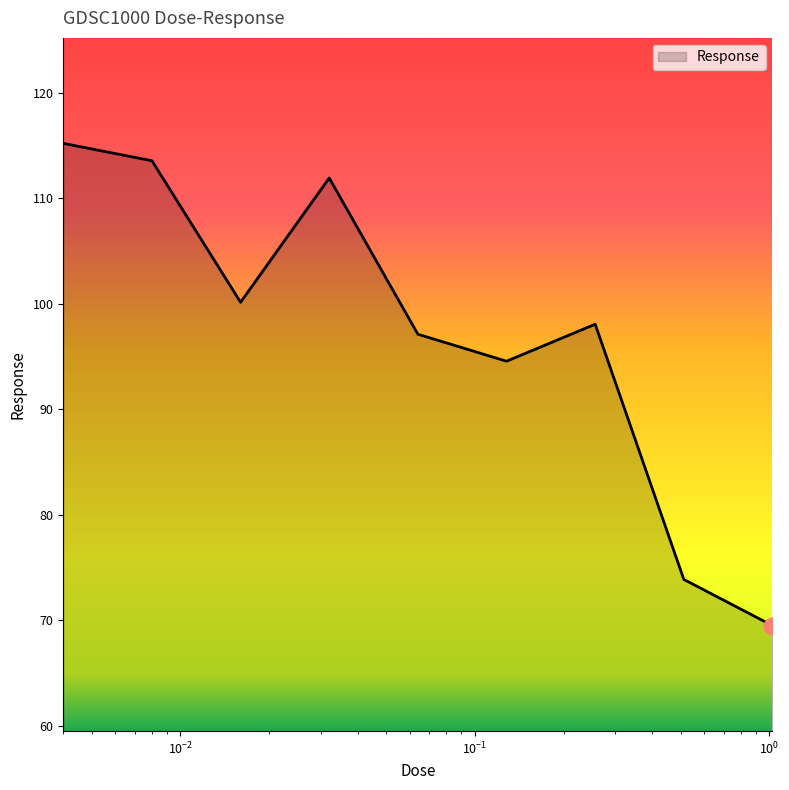

What is the difference between the maximum and minimum values?

45.7